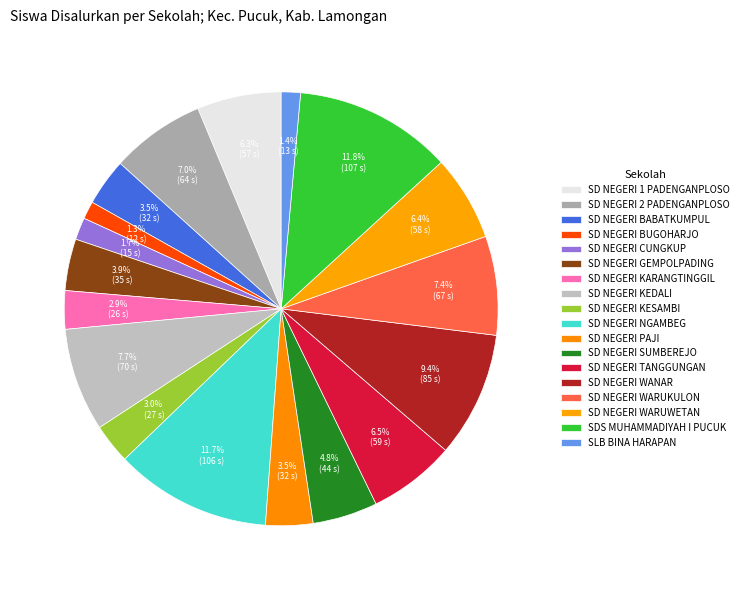

To the nearest percent, what is the difference between the largest and smallest slice percentages?

10%